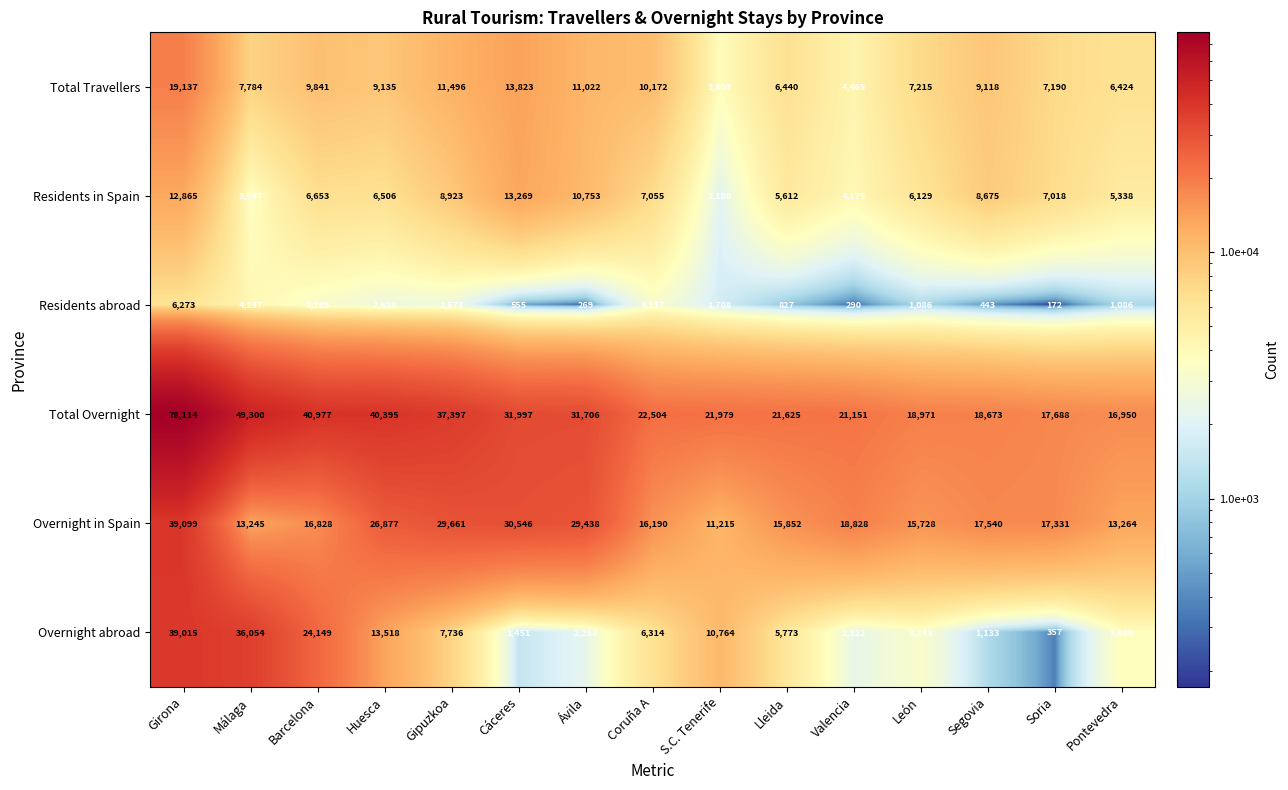

What is the difference between the maximum and minimum values in the Residents in Spain series?

11169